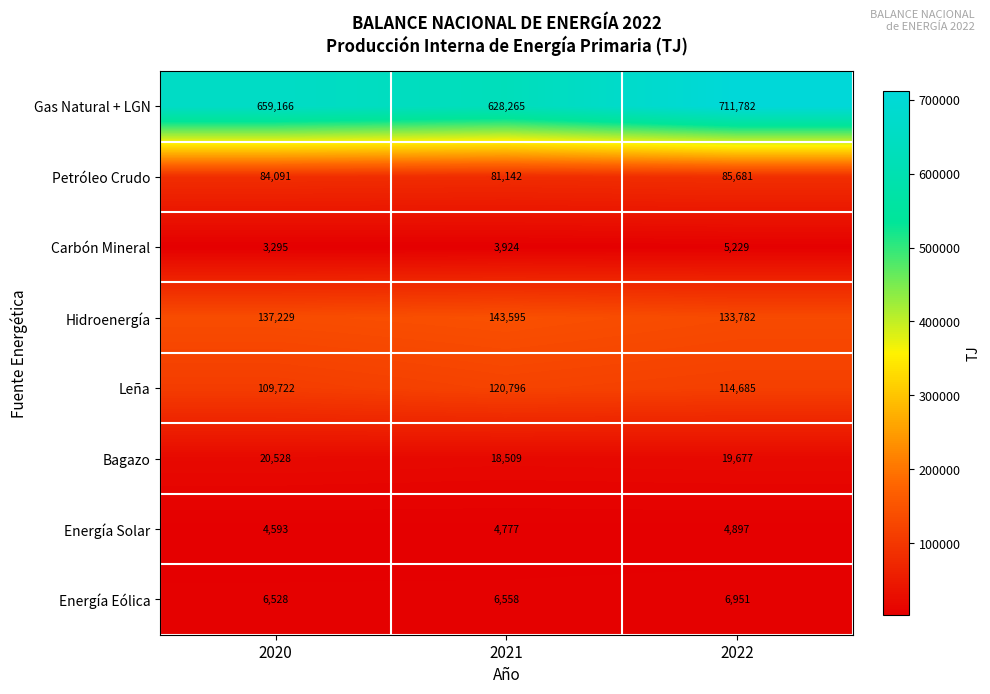

What is the smallest value displayed?

3295